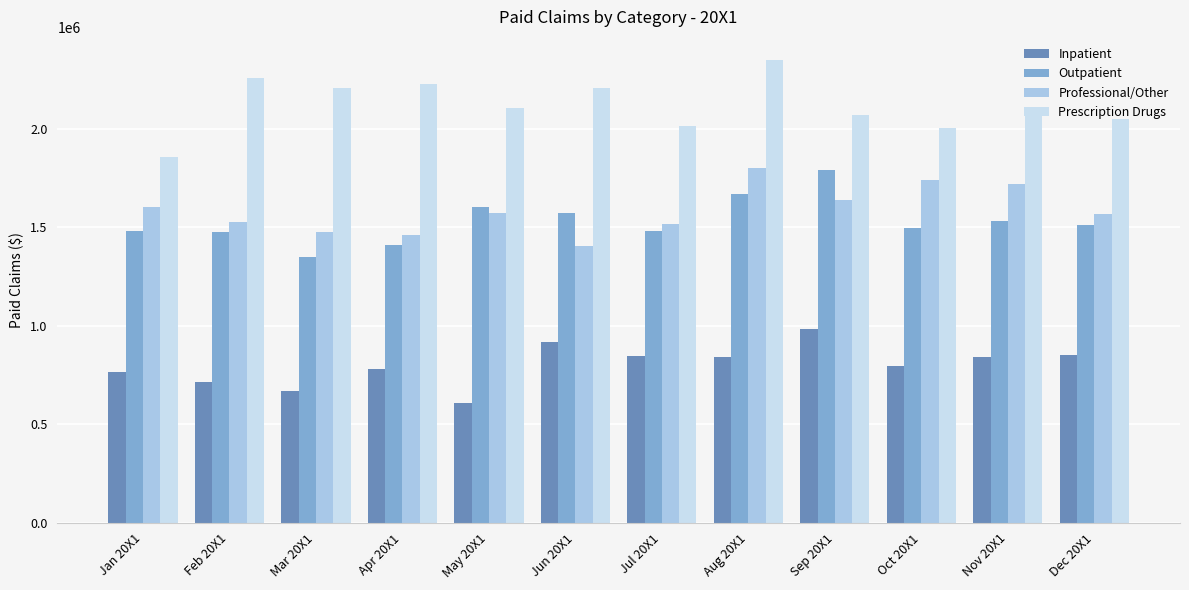

The Prescription Drugs series shows 2686523 at Jan 20X1. True or false?

False